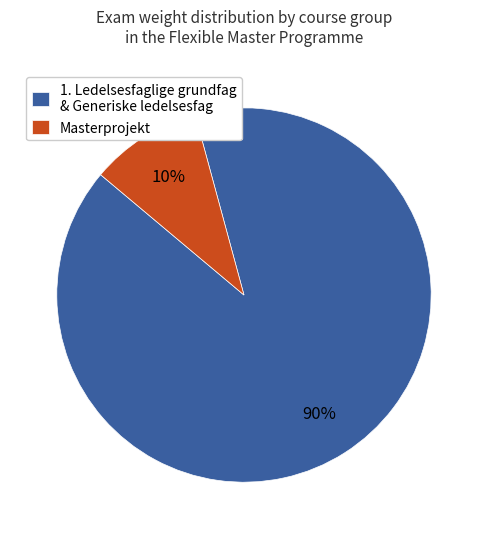

What is the largest slice in the pie chart?

1. Ledelsesfaglige grundfag & Generiske ledelsesfag